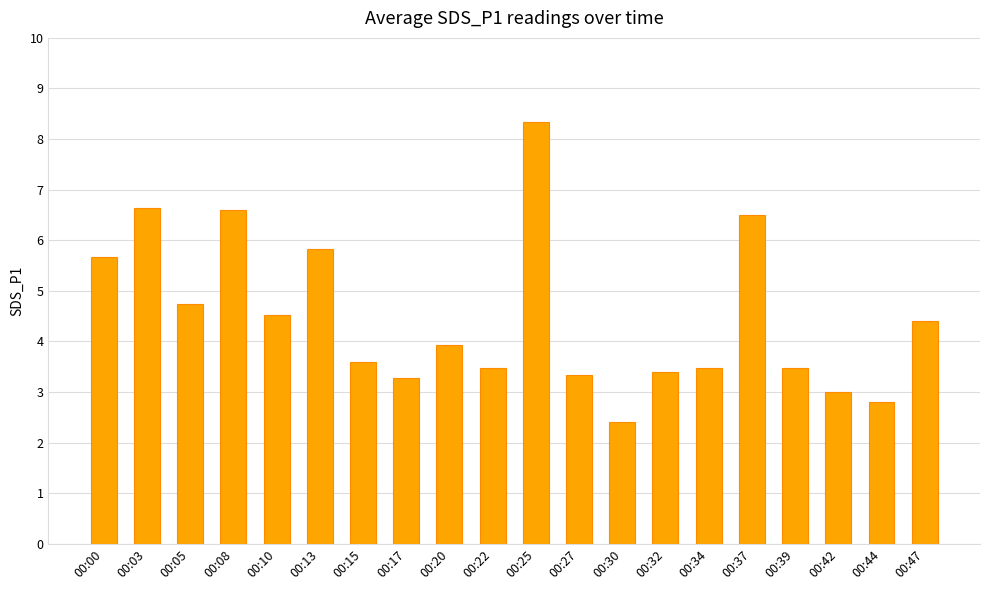

Reading left to right, transcribe all the data shown in this chart.

5.7	6.6	4.7	6.6	4.5	5.8	3.6	3.3	3.9	3.5	8.3	3.3	2.4	3.4	3.5	6.5	3.5	3.0	2.8	4.4